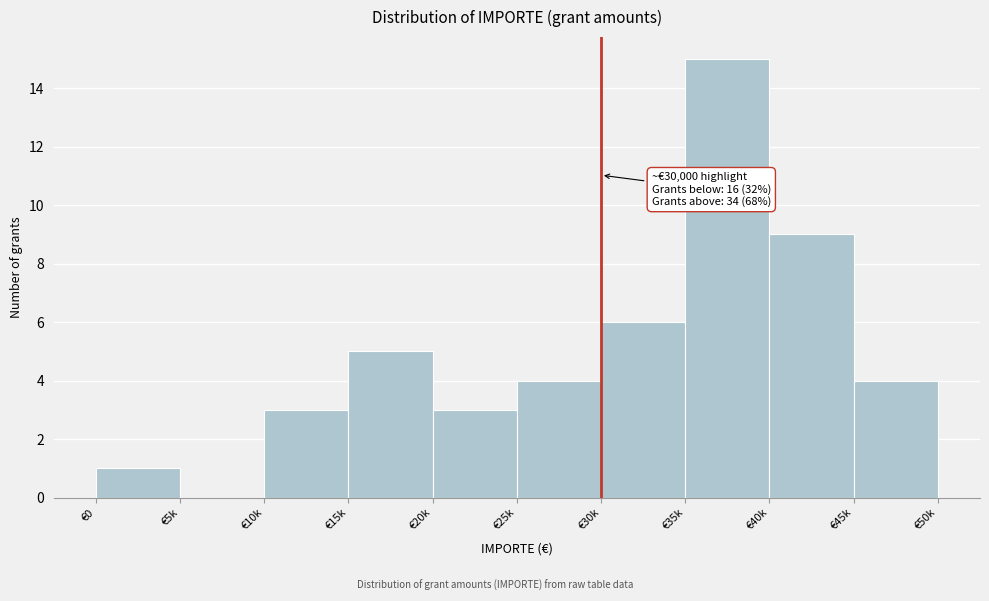

Reading left to right, transcribe all the data shown in this chart.

€0=1	€5k=0	€10k=3	€15k=5	€20k=3	€25k=4	€30k=6	€35k=15	€40k=9	€45k=4